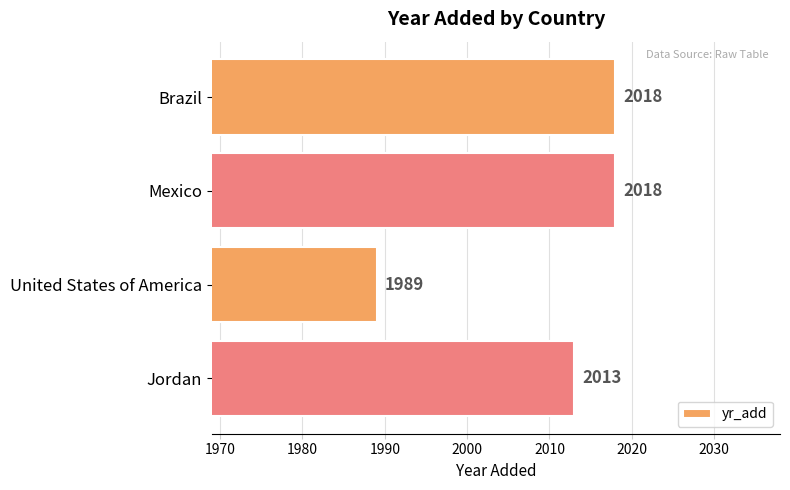

What is the difference between the values at Brazil and United States of America?

29